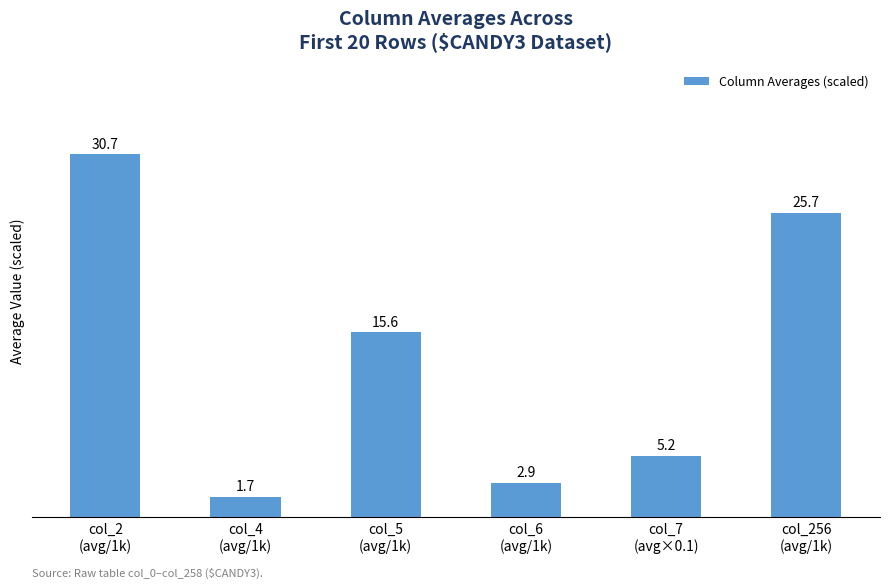

What is the value of the 1st bar from the left?

30.7